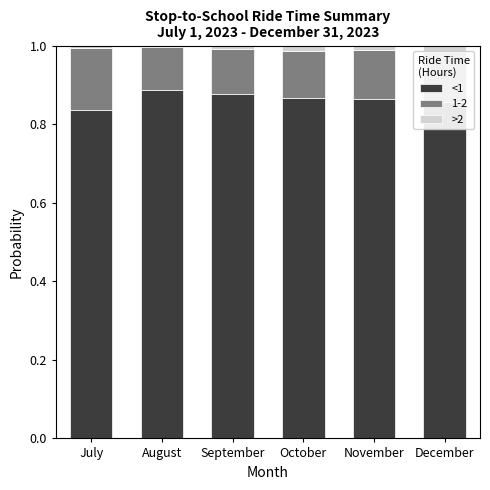

Which series has the largest range (max minus min)?

<1